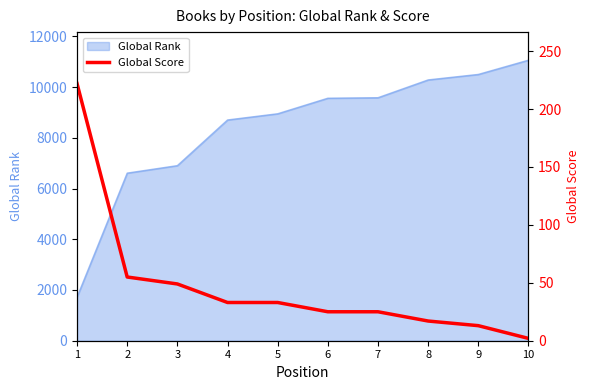

How many data points are less than 33?

5